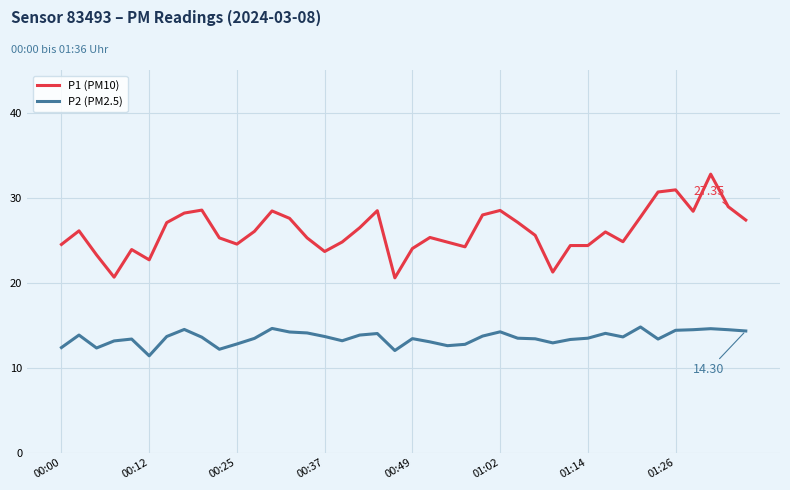

Which series has the widest spread of values?

P1 (PM10)